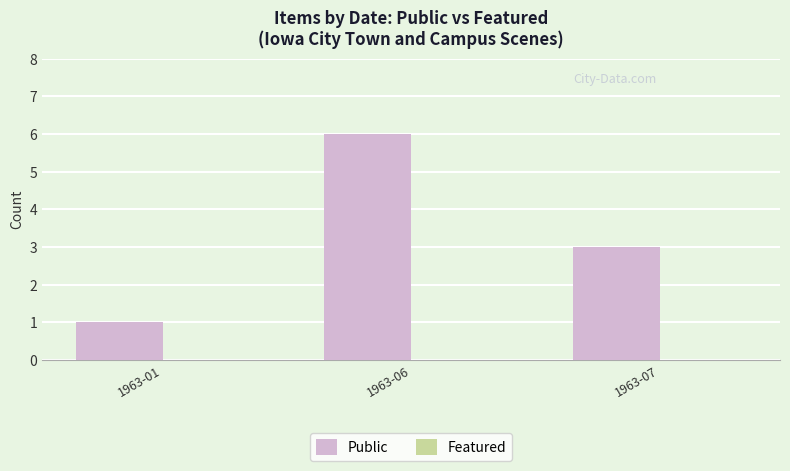

Reading left to right, extract all data points from this chart.

1963-01=1	1963-06=6	1963-07=3